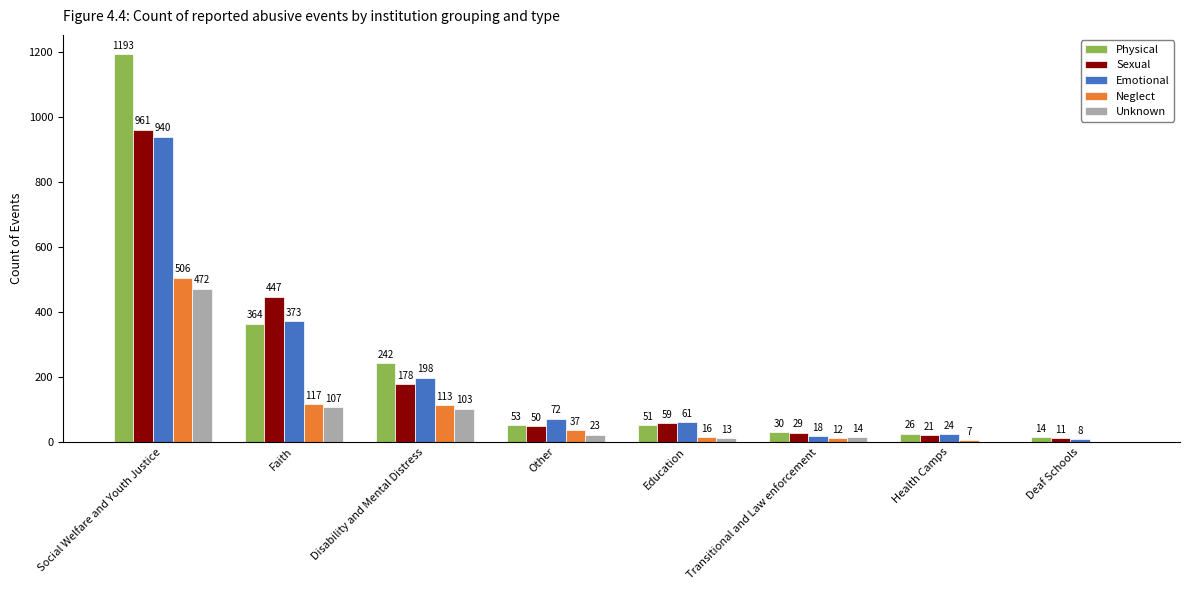

Which series has the largest range (max minus min)?

Physical